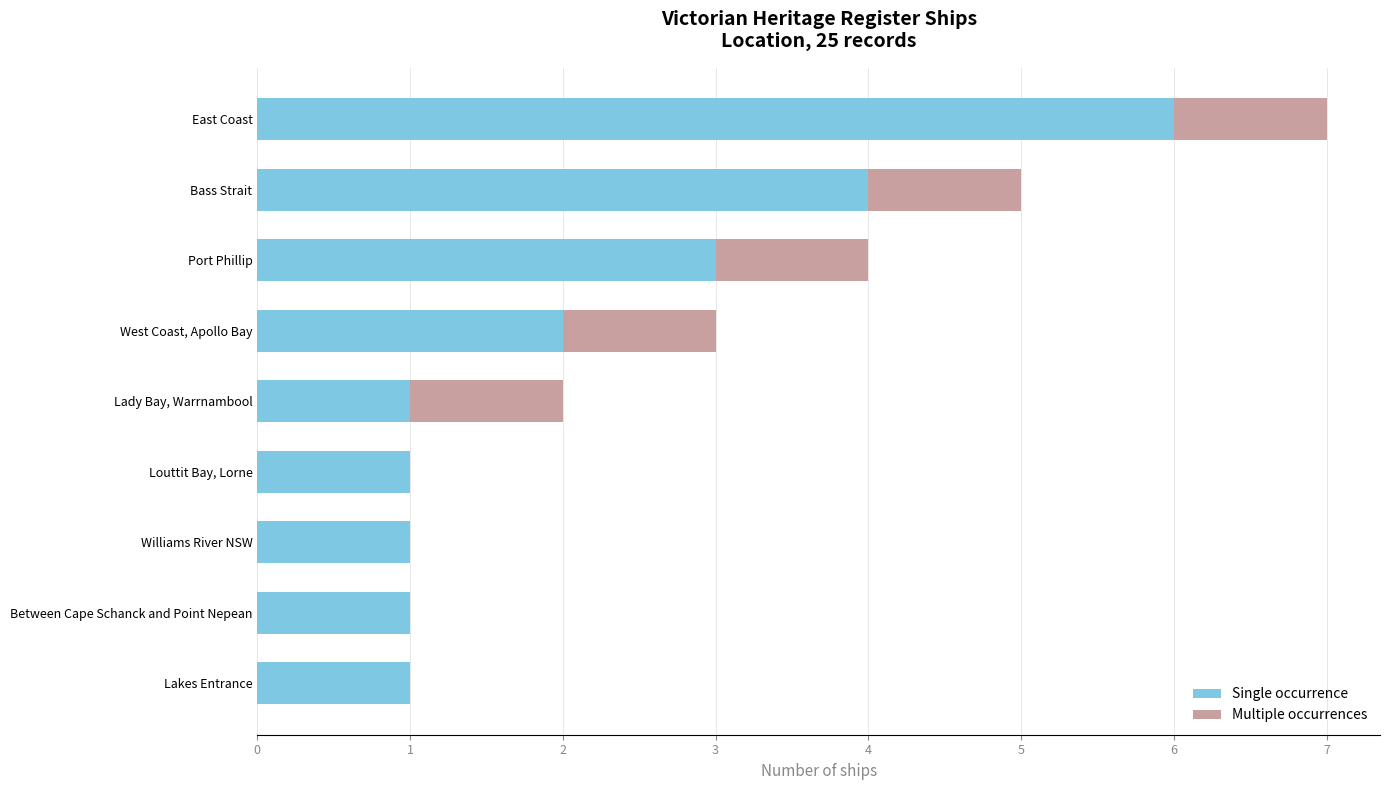

At which category is the sum across all series the highest?

East Coast